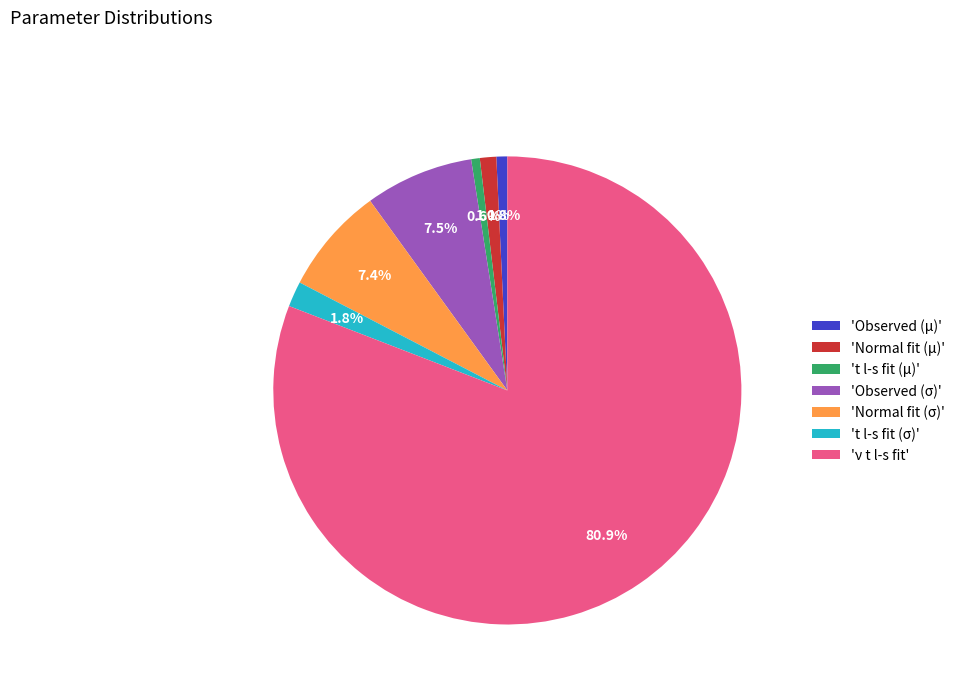

Is the sum of 't l-s fit (σ)' and 'Observed (σ)' greater than half?

No